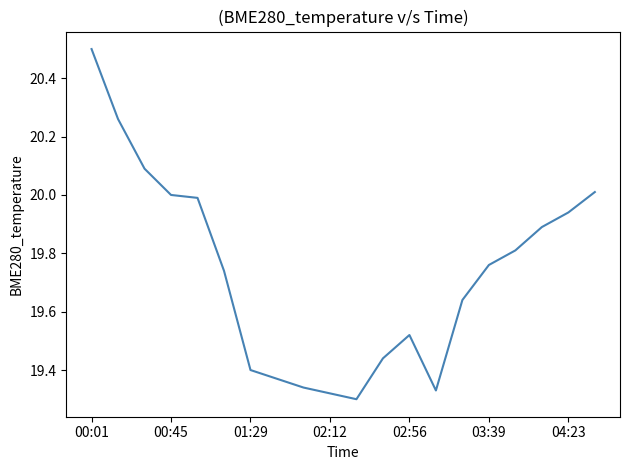

What is the maximum value shown in the chart?

20.5